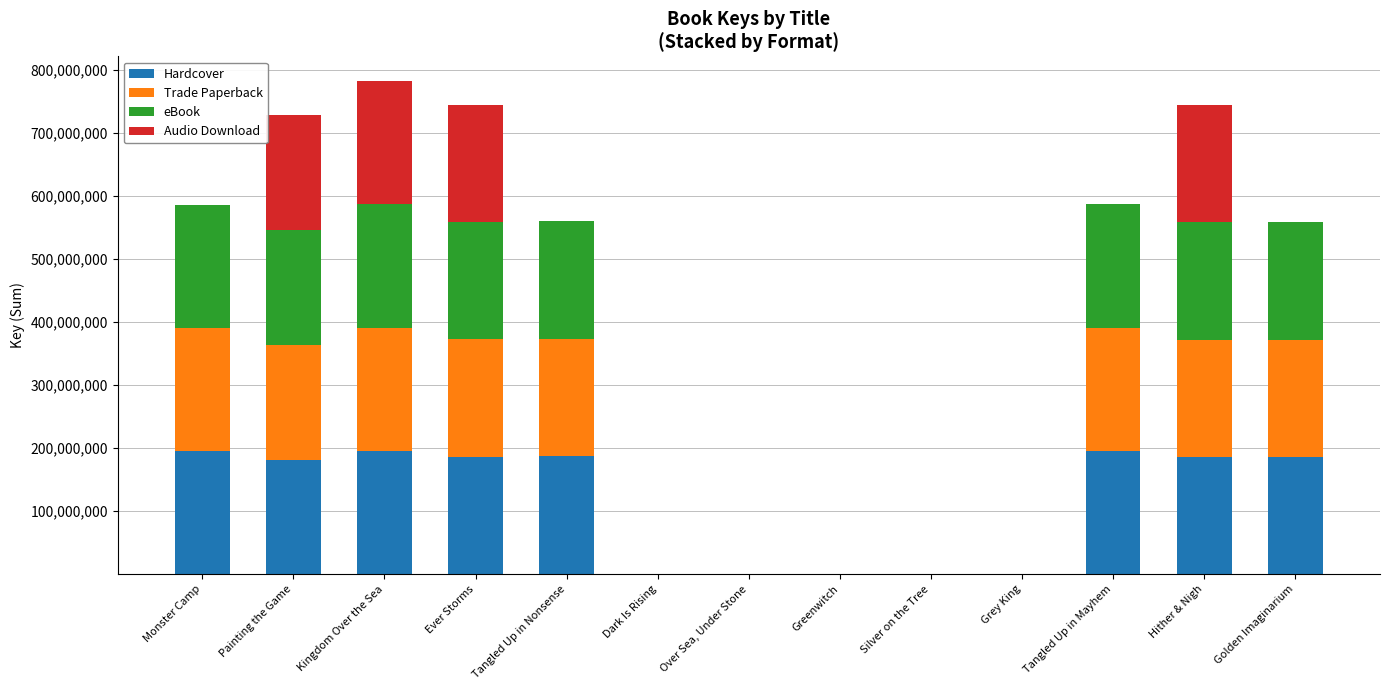

What are all the series names shown in the legend?

Hardcover, Trade Paperback, eBook, Audio Download